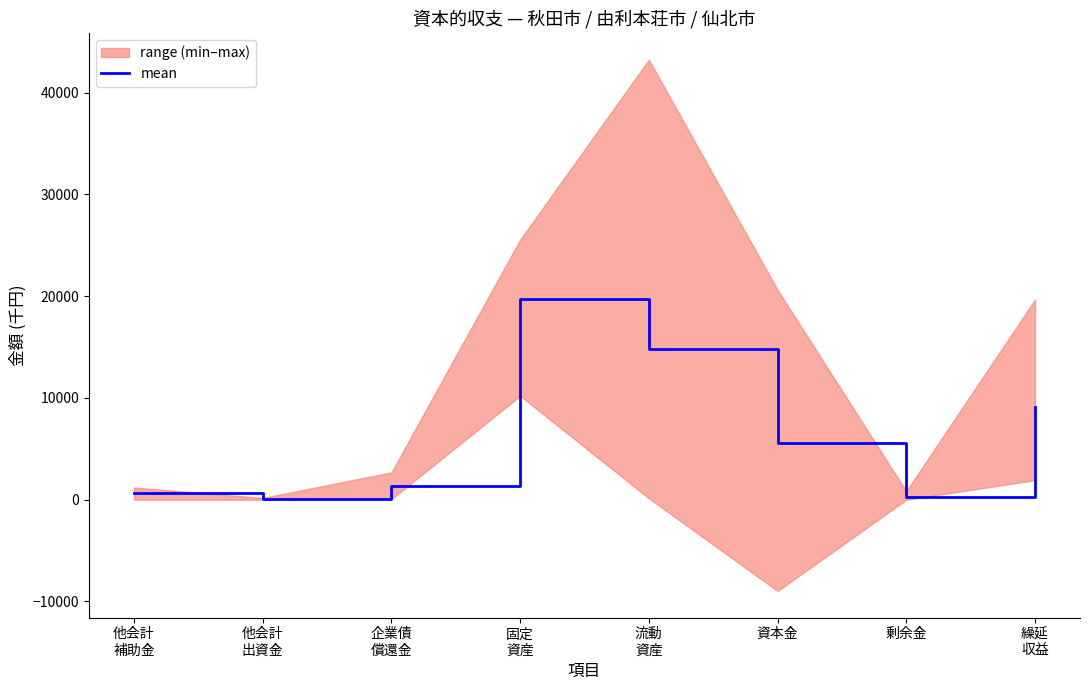

What is the greatest value displayed?

19703.7